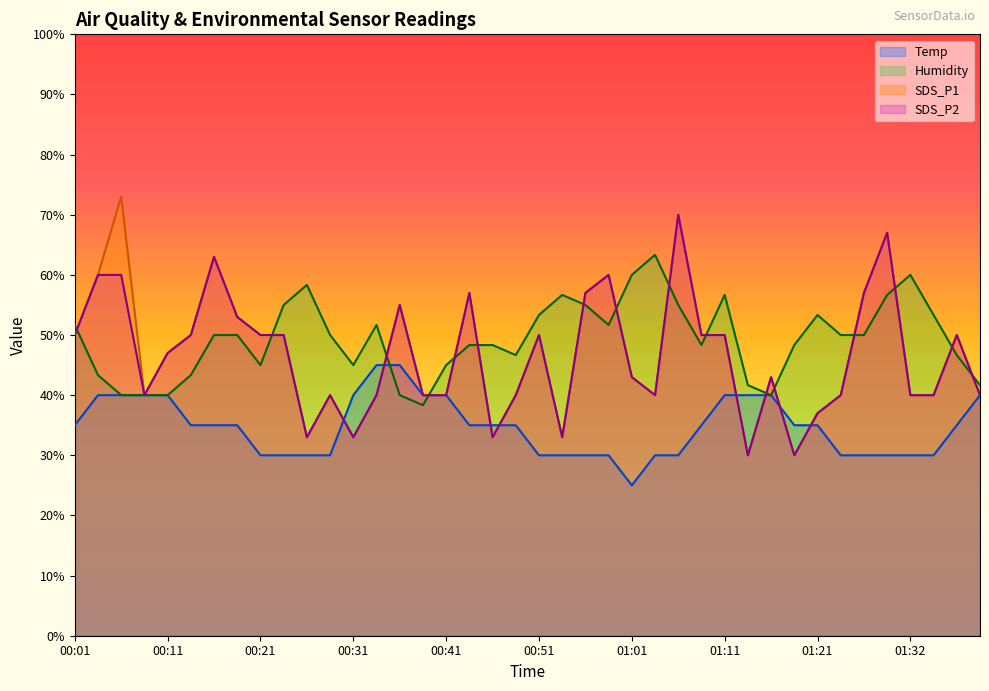

What is the difference between the second highest and minimum values in the SDS_P1 series?

40.0